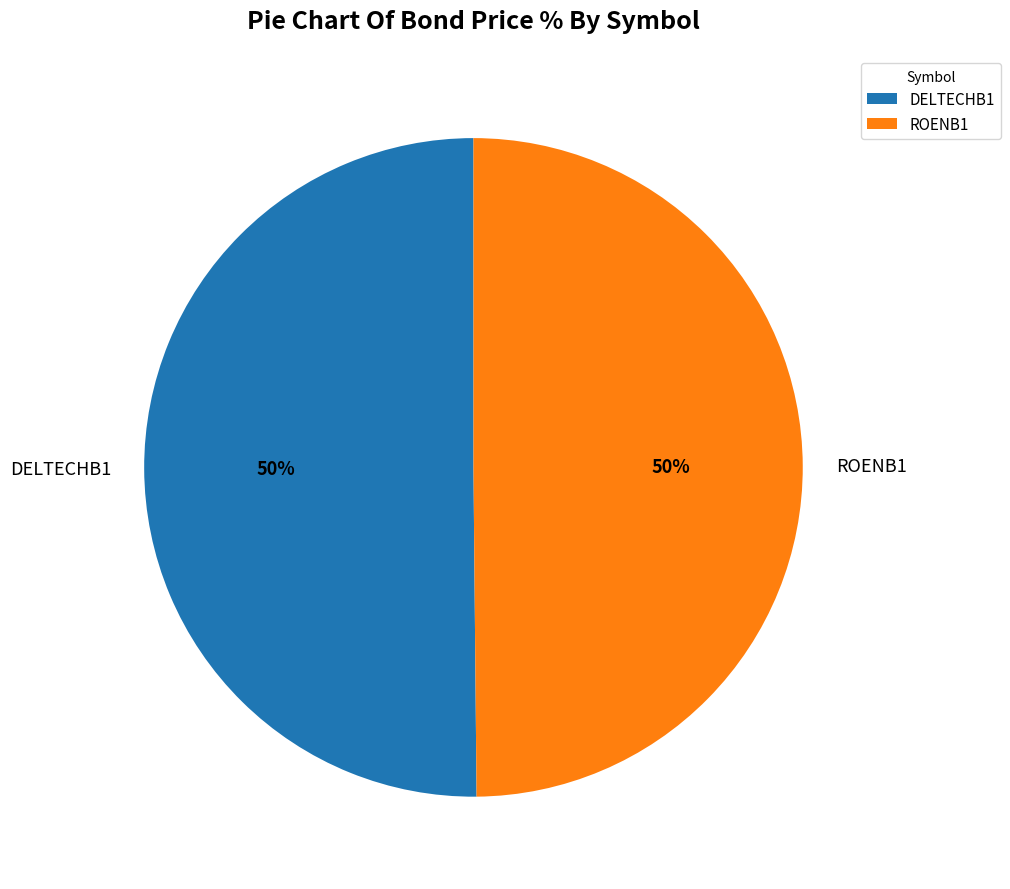

The ROENB1 slice represents 37% of the pie. True or false?

False